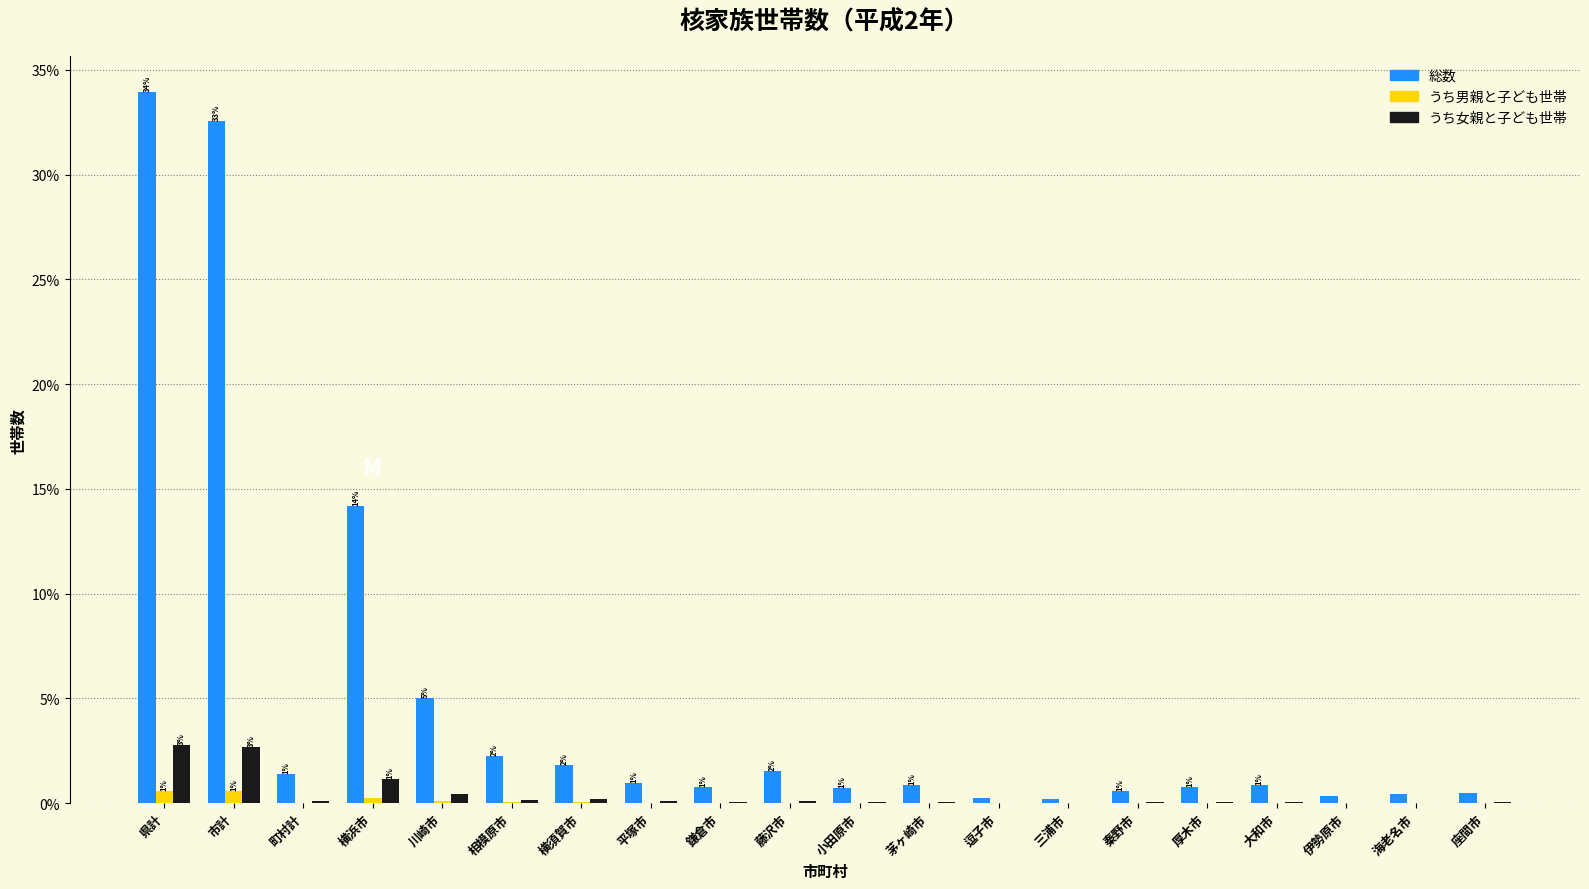

Which series has the largest total across all categories?

総数